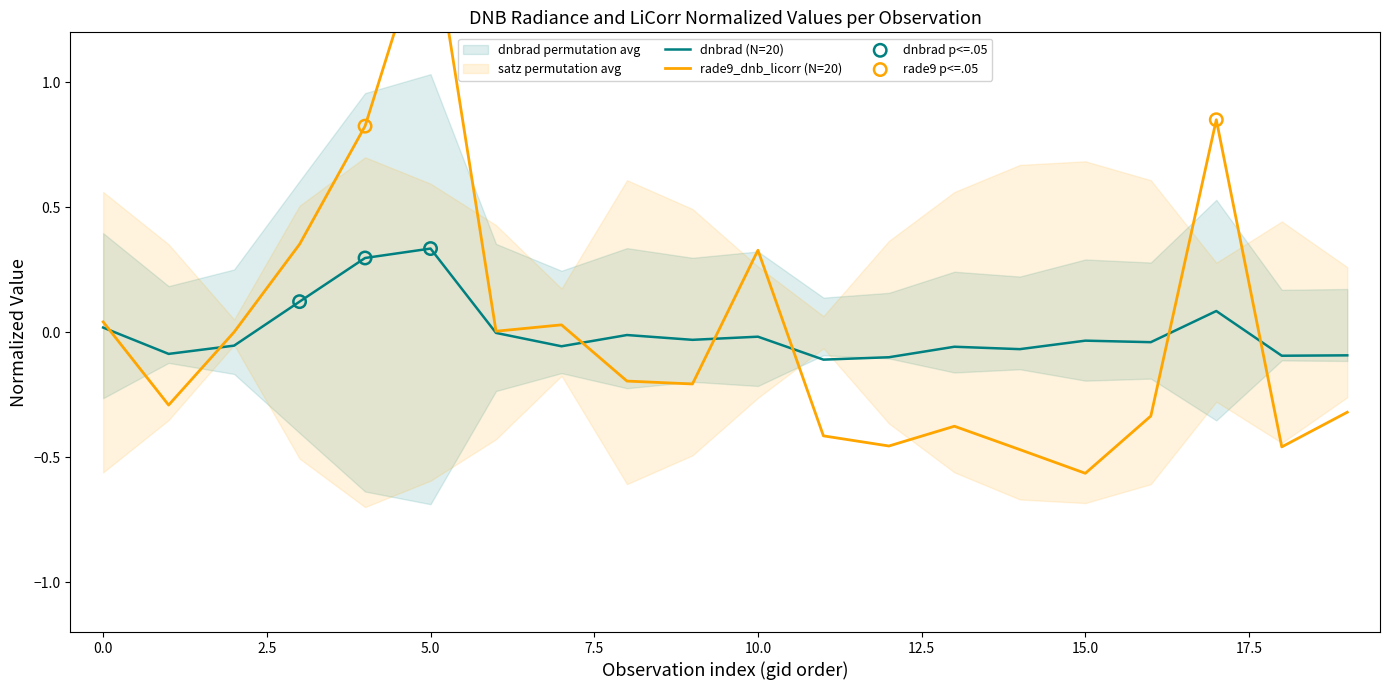

At how many categories does at least one series exceed 0?

9